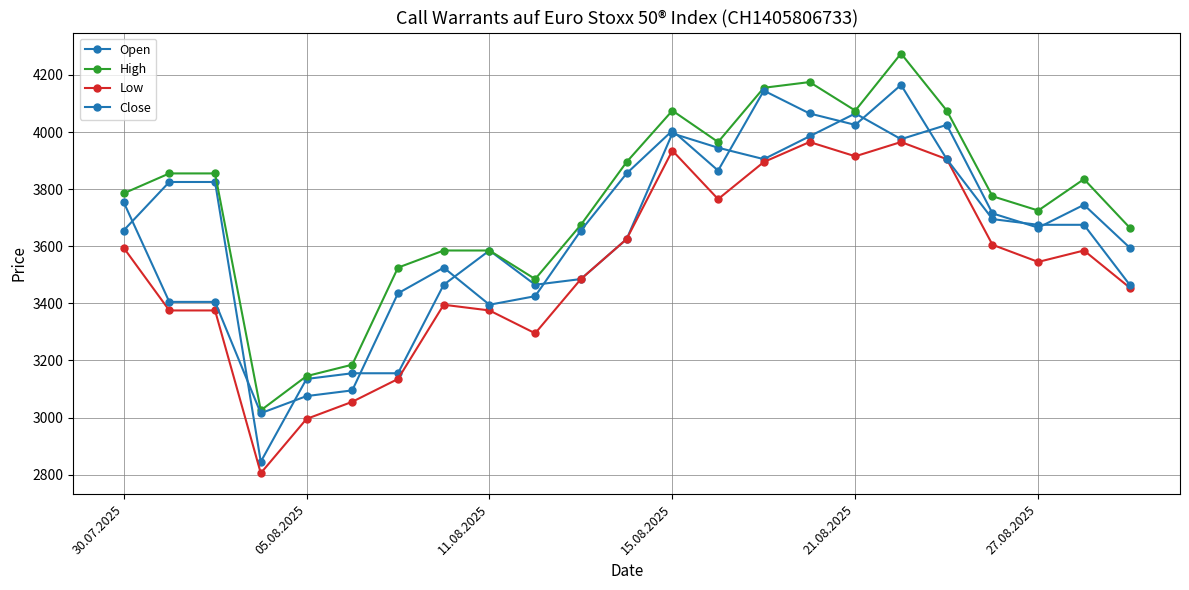

How many lines are shown in the chart?

4